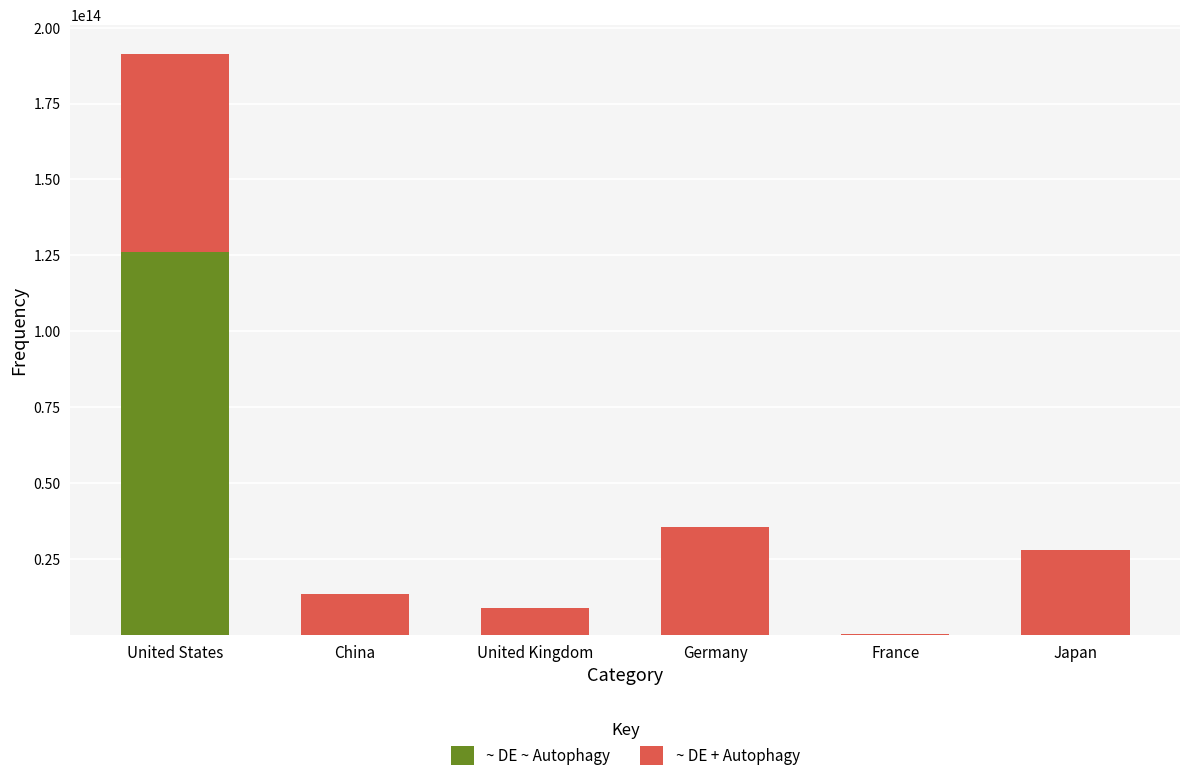

True or false: ~ DE ~ Autophagy has a value of 1409517397 at China.

True